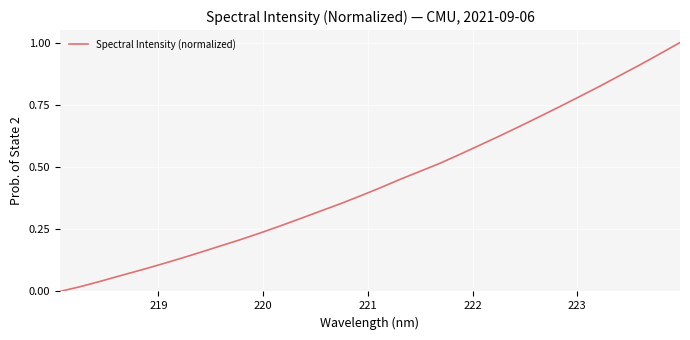

Is this an area chart (filled region under the line)?

No